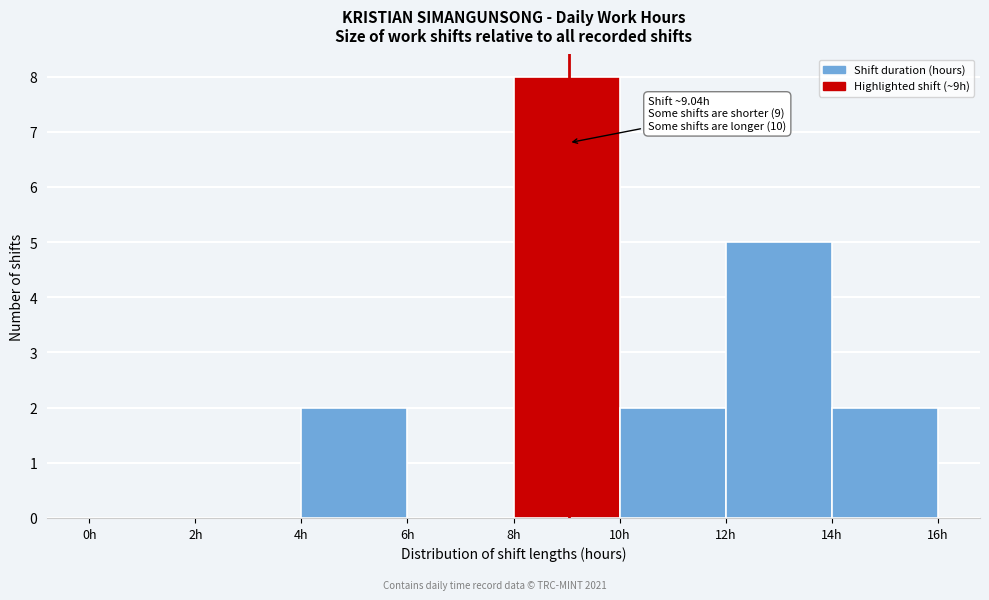

Which range on the x-axis has the tallest bar?

8 to 10